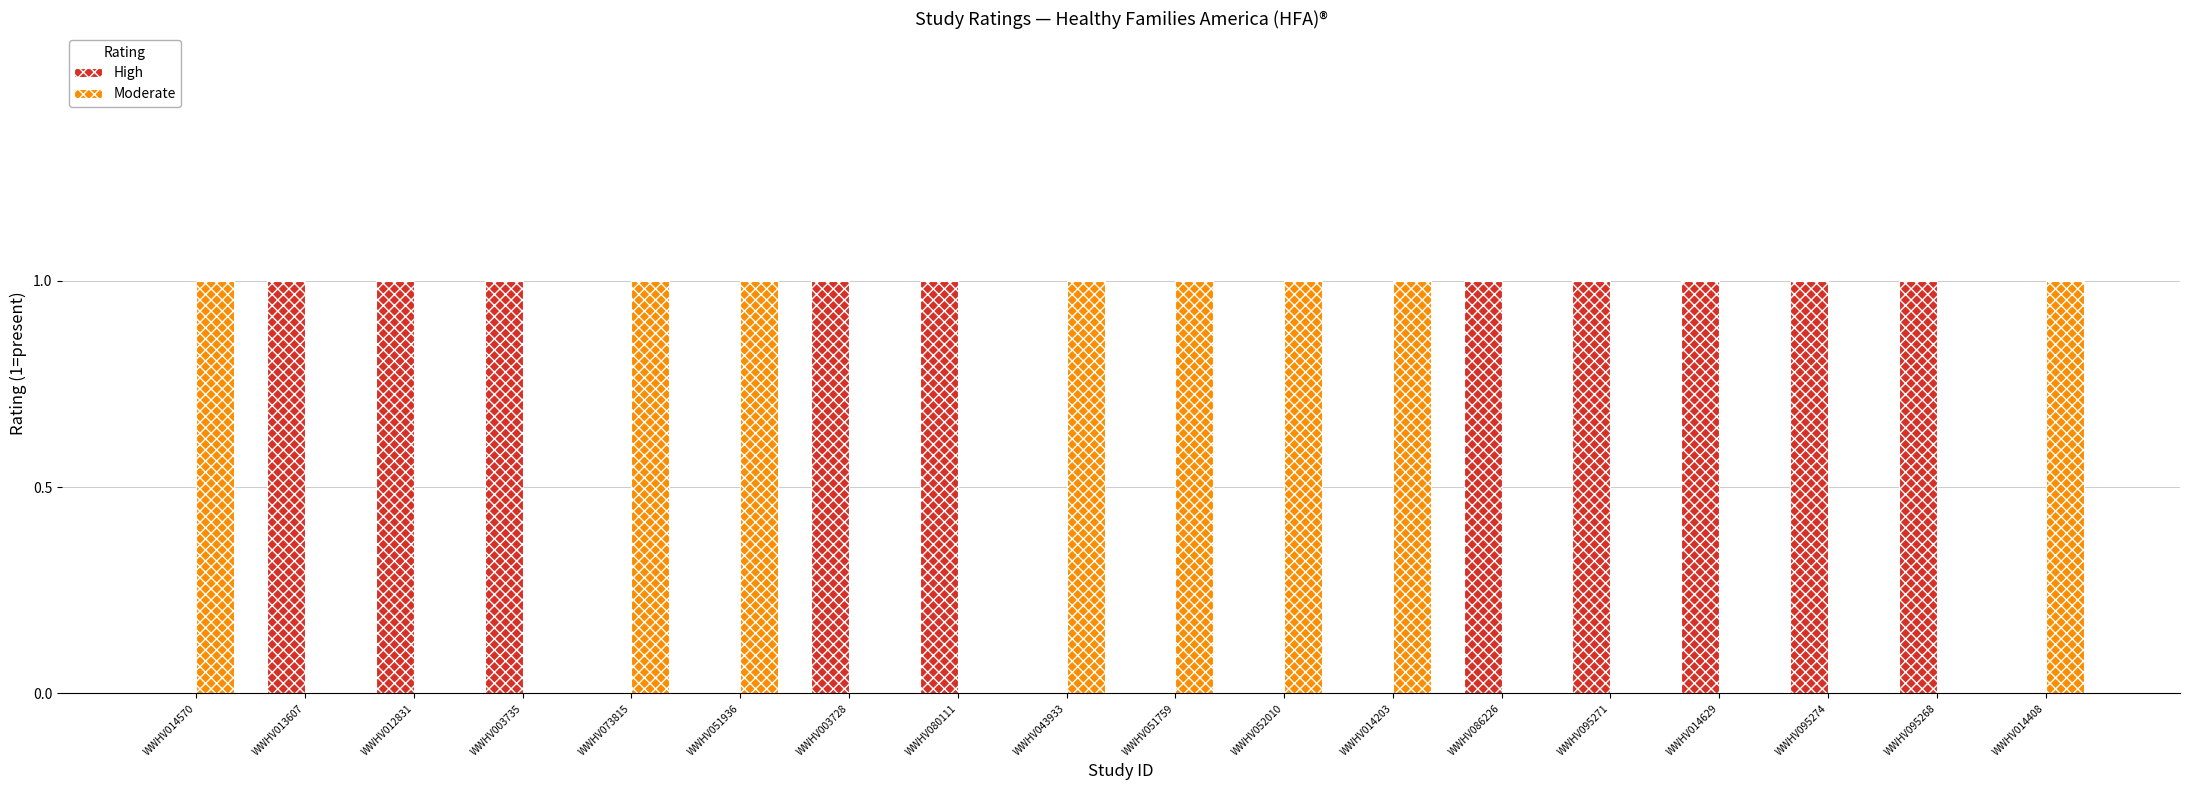

What are all the series names shown in the legend?

High, Moderate